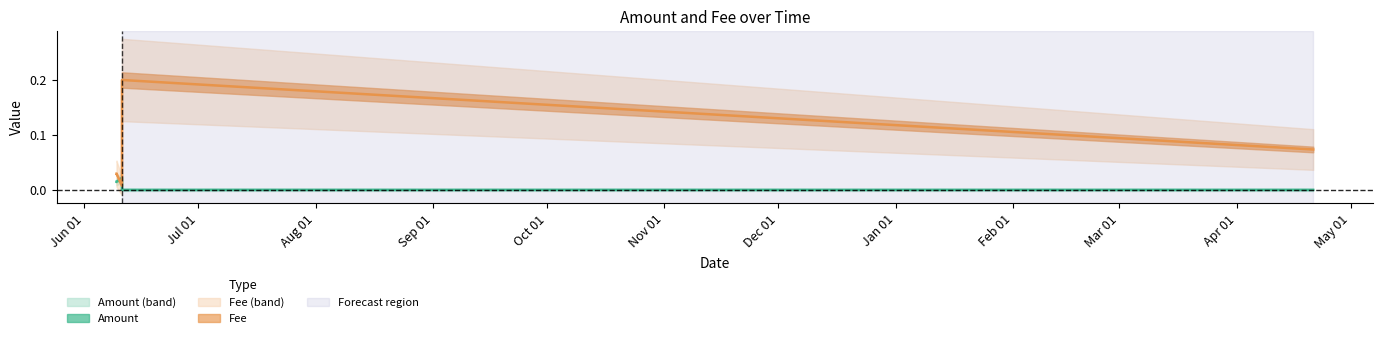

How many interior local valleys does the Amount series have?

1